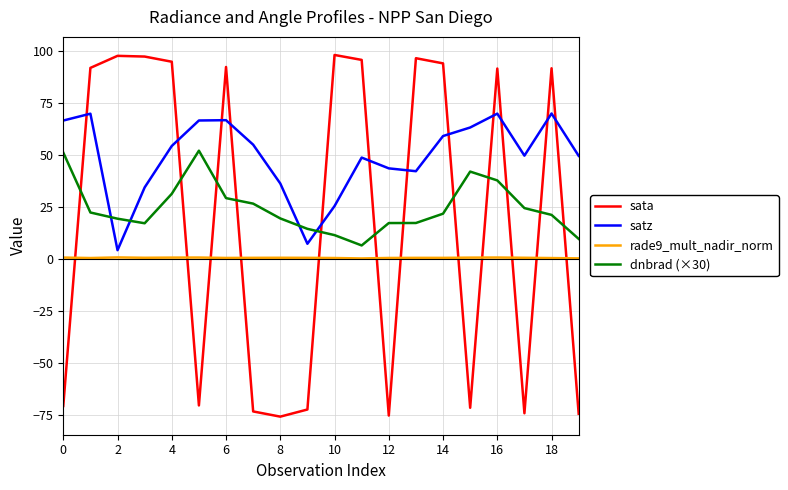

Which series has the widest spread of values?

sata